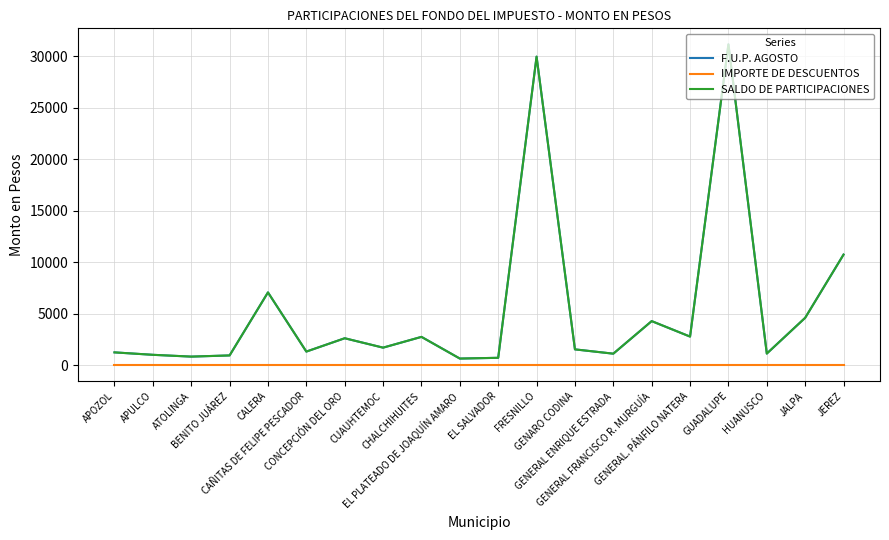

At which category is the sum across all series the highest?

GUADALUPE